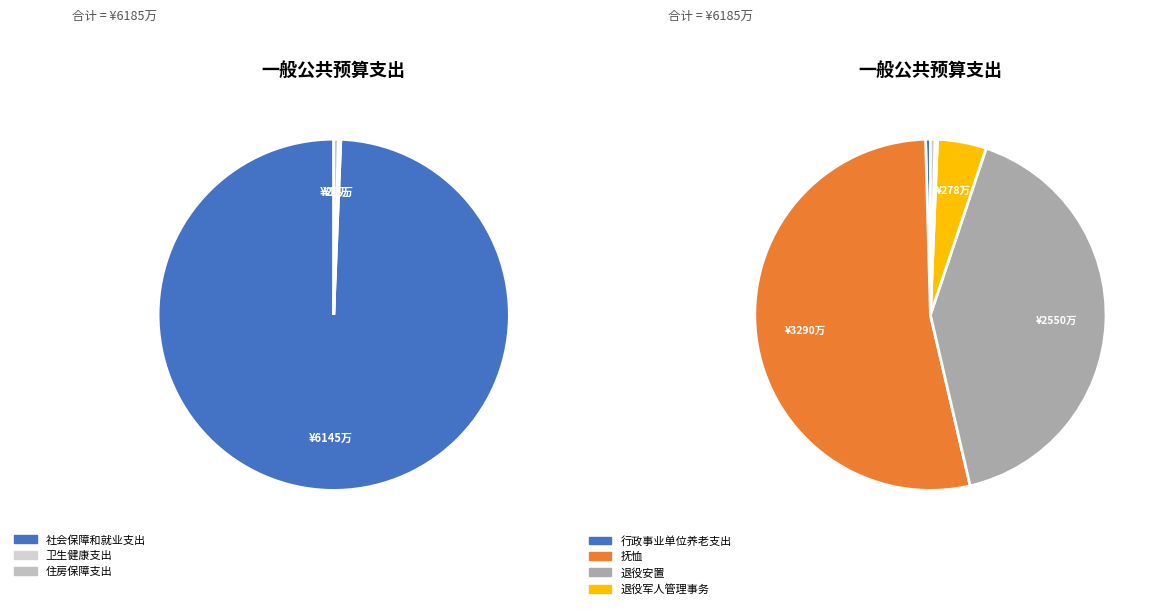

Which slice represents more than half of the pie?

社会保障和就业支出